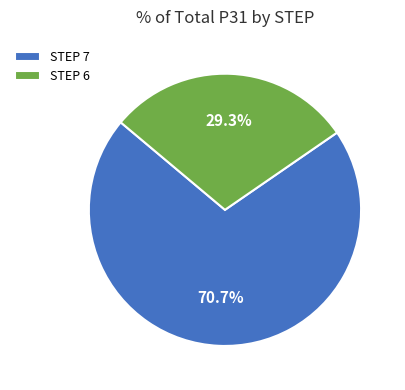

Which slice is the smallest?

STEP 6